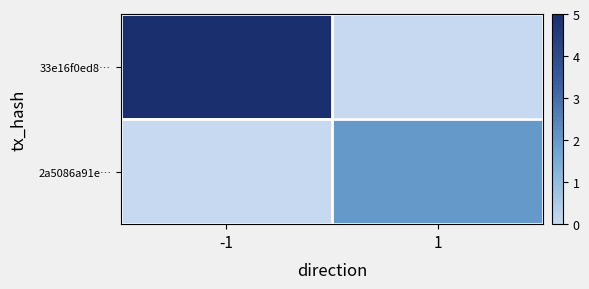

Reading left to right, transcribe all the data shown in this chart.

33e16f0ed8…: -1=5	1=0
2a5086a91e…: -1=0	1=2